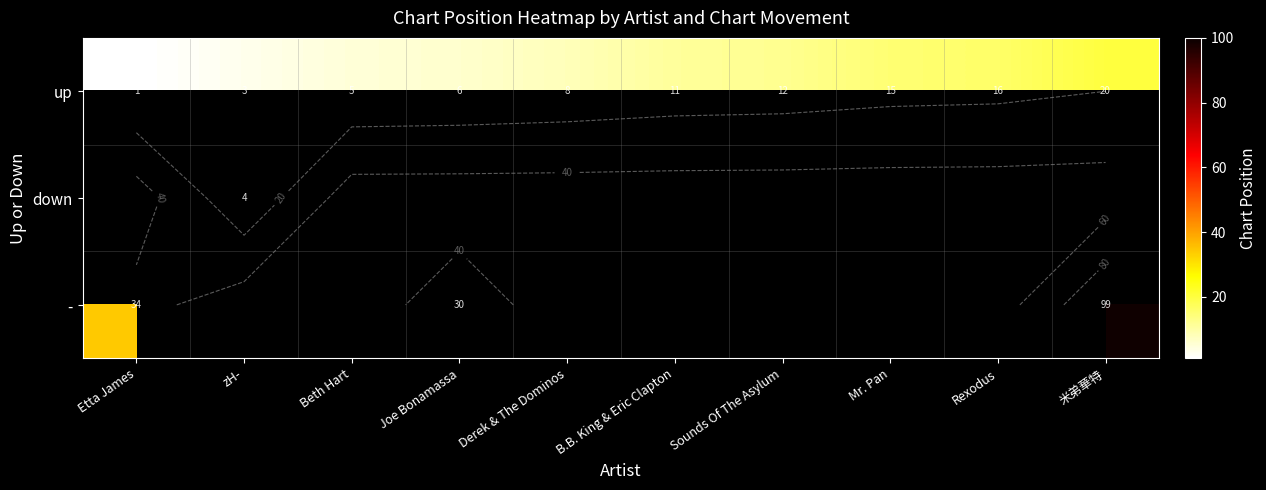

The up series shows 12.0 at Sounds Of The Asylum. True or false?

True